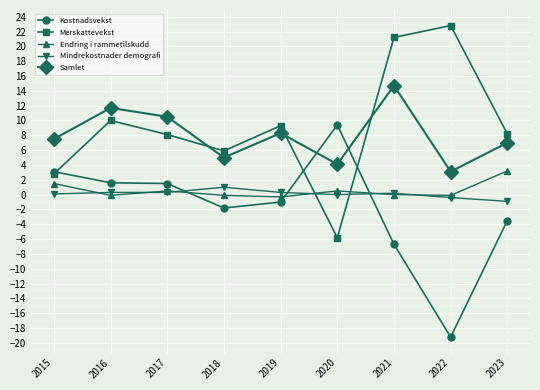

Which series changed the most between 2015 and 2021?

Merskattevekst